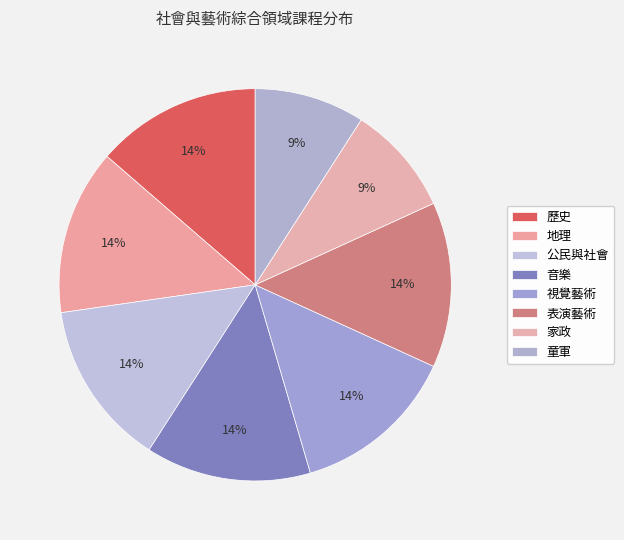

Rank the categories by value from lowest to highest.

家政, 童軍, 歷史, 地理, 公民與社會, 音樂, 視覺藝術, 表演藝術